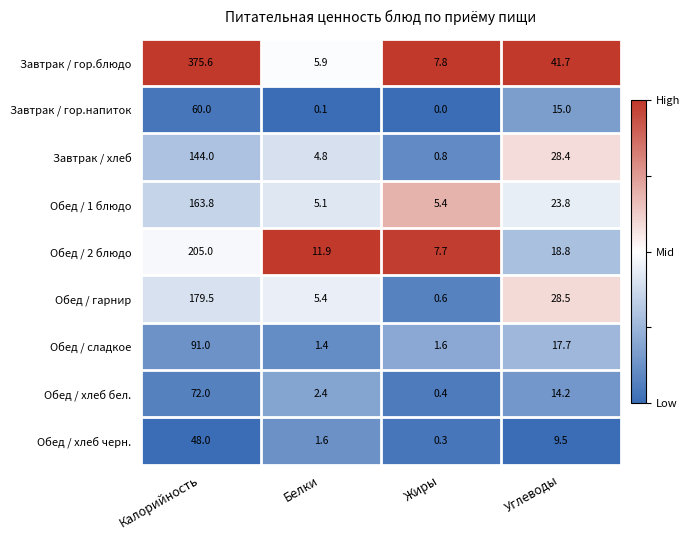

Where is Завтрак / гор.напиток nearest to the value 30?

Углеводы